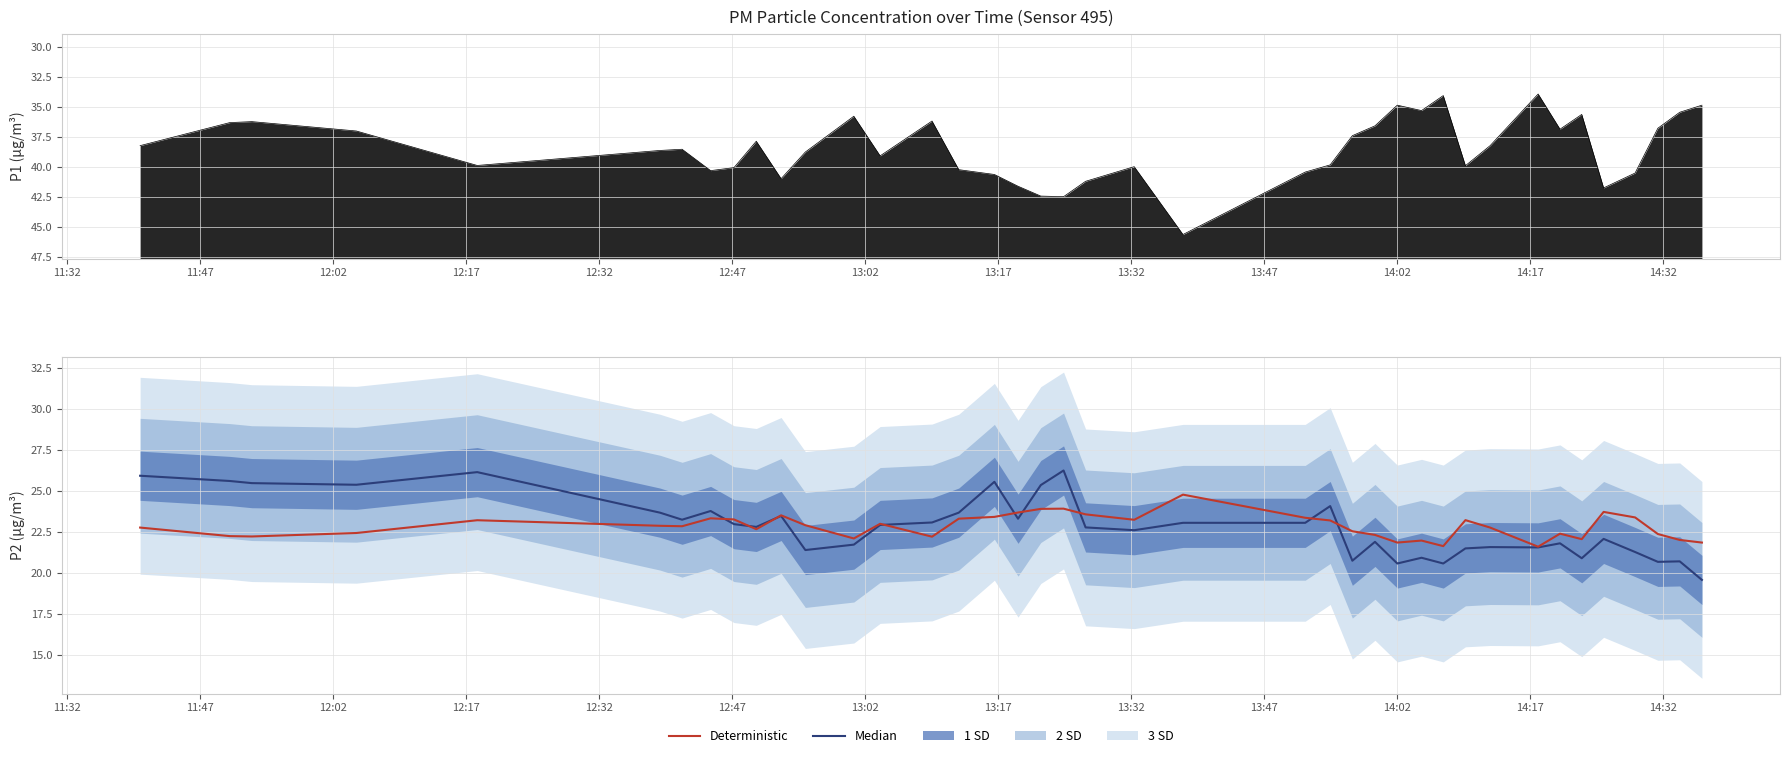

Reading left to right, extract all data points from this chart.

Median: 25.9	25.6	25.5	25.4	26.2	23.7	23.3	23.8	23.0	22.8	23.5	21.4	21.8	22.9	23.1	23.7	25.6	23.3	25.4	26.3	22.8	22.6	23.1	23.1	24.1	20.8	21.9	20.6	20.9	20.6	21.5	21.6	21.6	21.8	20.9	22.1	21.3	20.7	20.7	19.6
Deterministic: 22.8	22.3	22.2	22.5	23.2	22.9	22.9	23.4	23.3	22.7	23.5	22.9	22.1	23.0	22.2	23.3	23.4	23.7	23.9	23.9	23.6	23.3	24.8	23.4	23.2	22.6	22.3	21.9	22.0	21.7	23.2	22.8	21.6	22.4	22.1	23.7	23.4	22.4	22.0	21.9